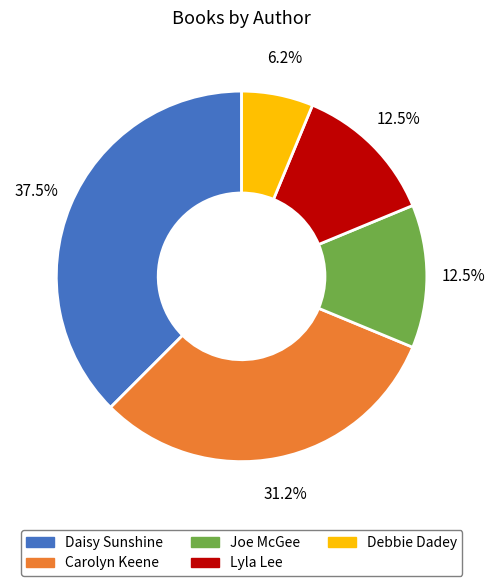

To the nearest percent, what is the combined percentage of Lyla Lee and Joe McGee?

25%